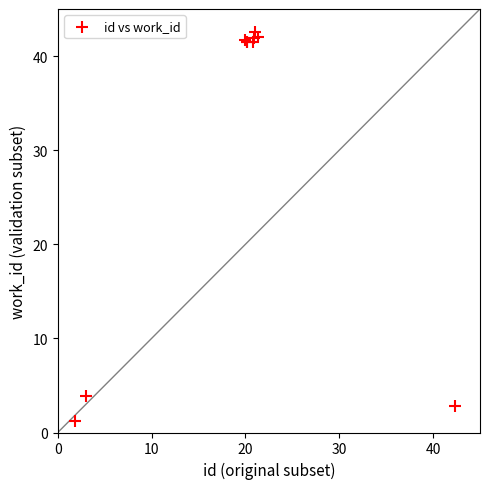

What Y value in the scatter plot is closest to 21?

3.9